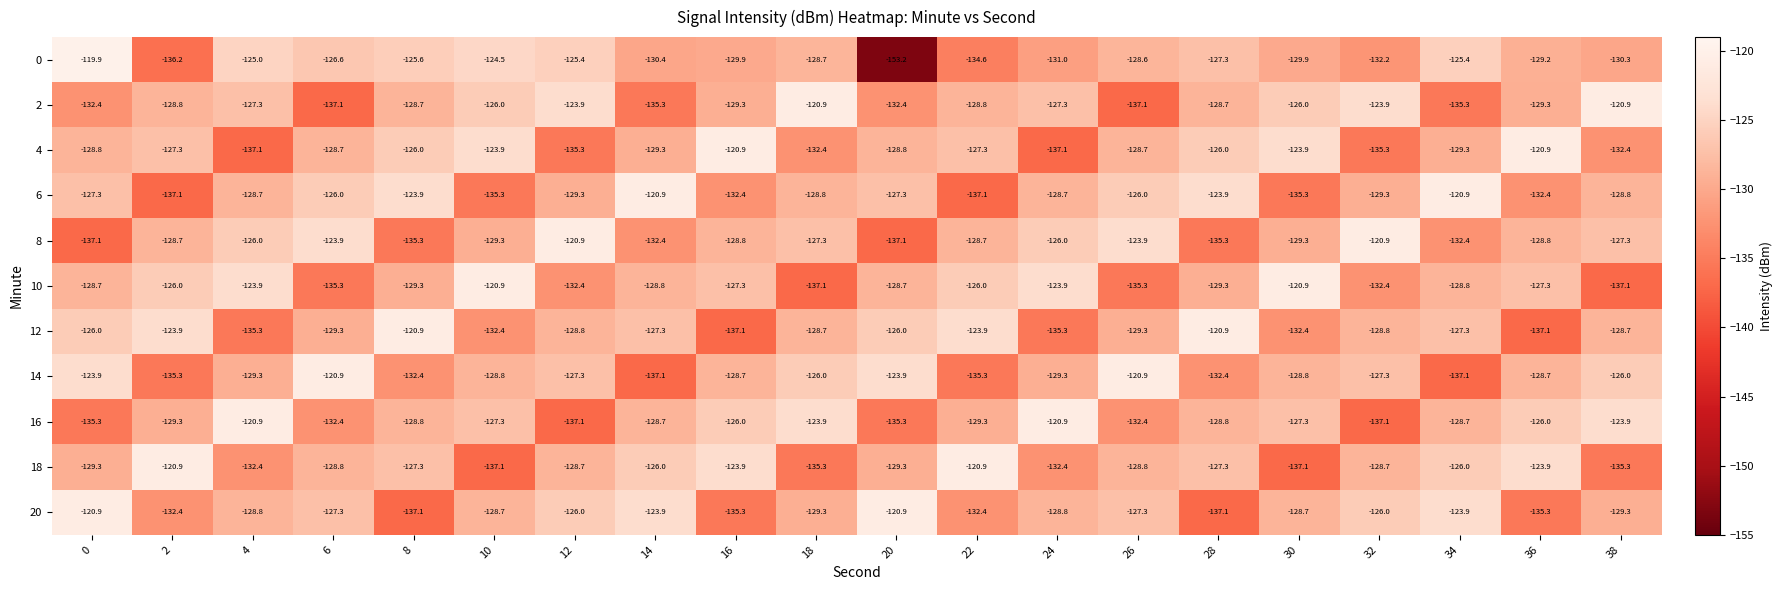

Rank the series at 22 from highest to lowest value.

18, 12, 10, 4, 8, 2, 16, 20, 0, 14, 6